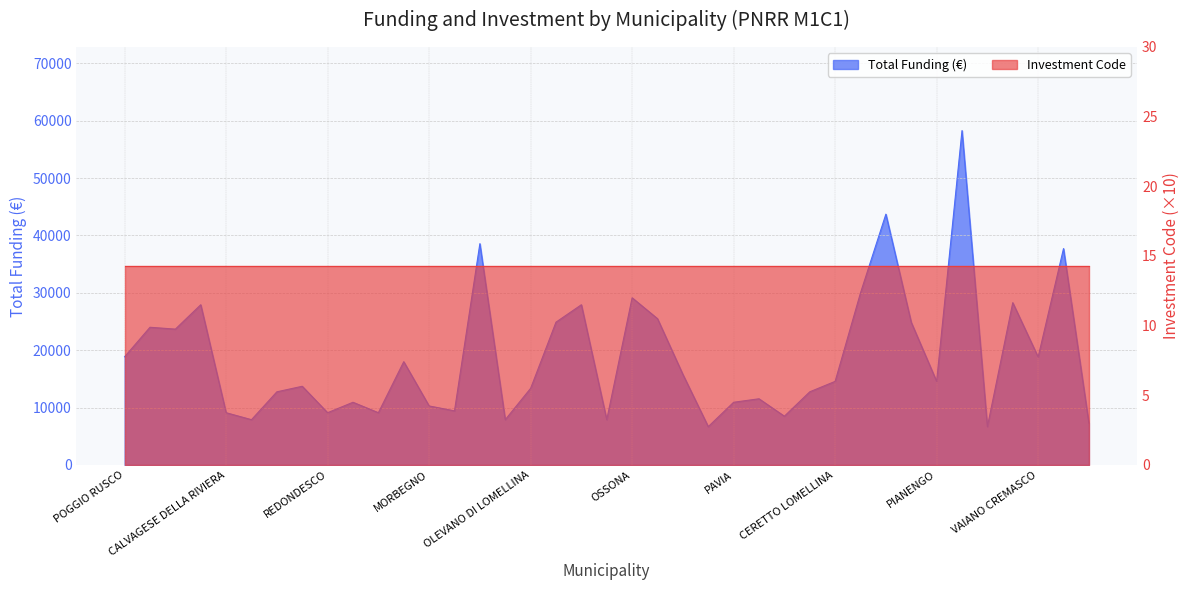

The value at PADERNO DUGNANO is 30234. True or false?

False